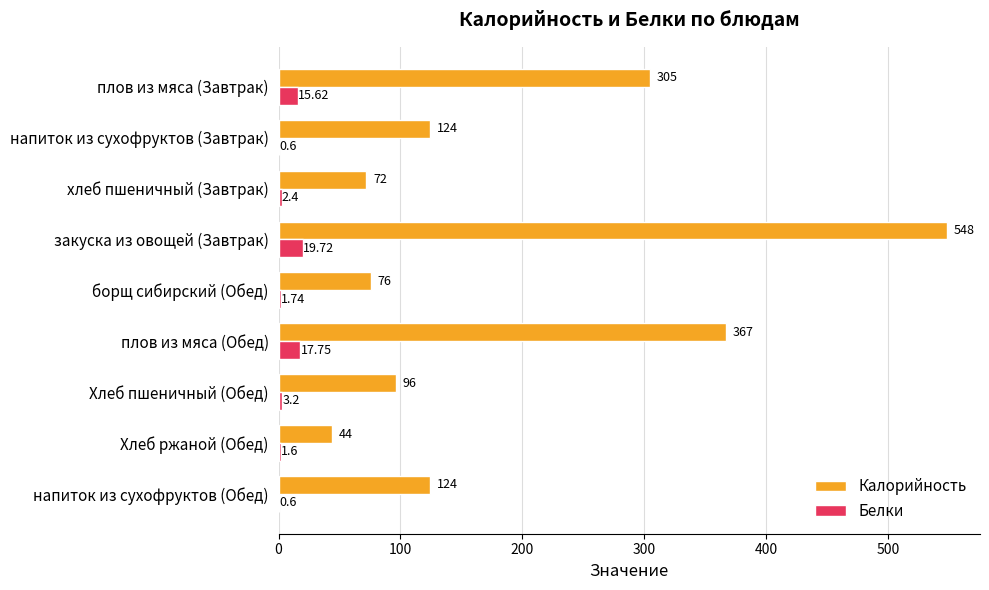

What is the sum of all Калорийность values?

1756.0